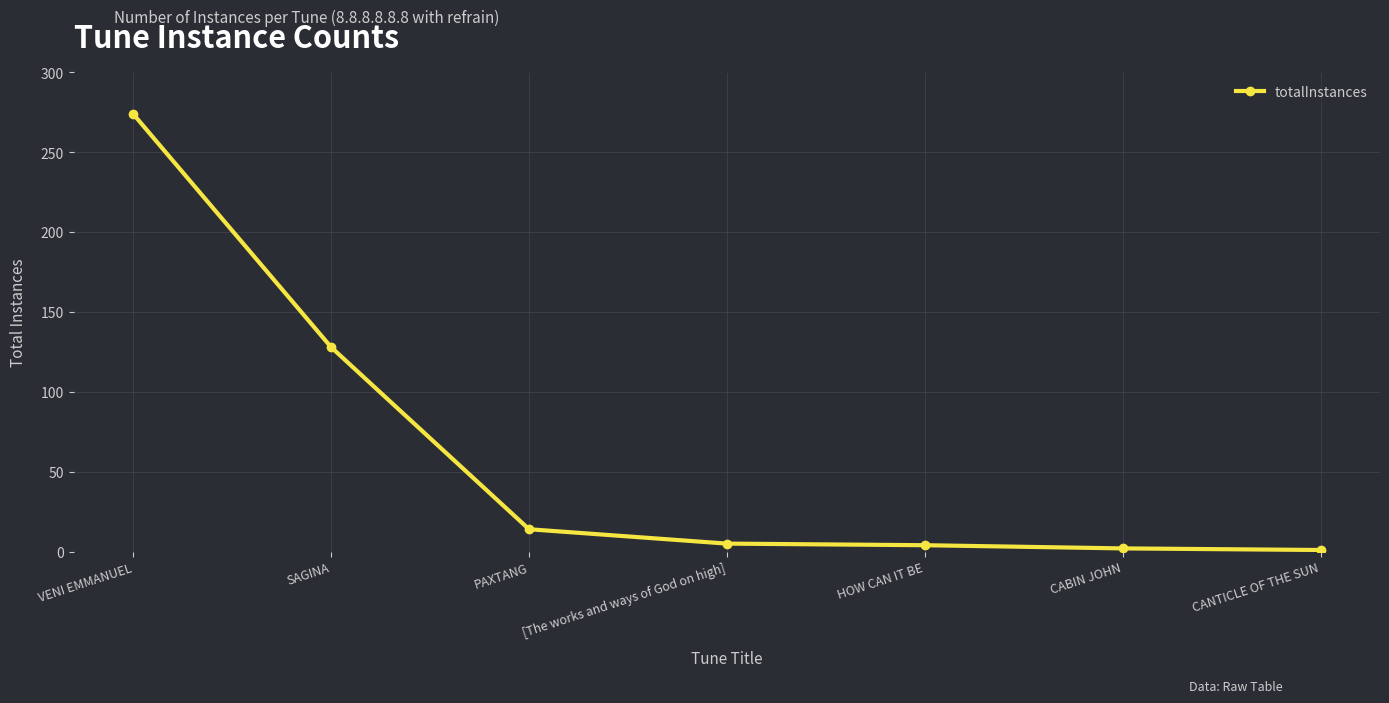

True or false: the data has more than 2 interior local peaks.

False